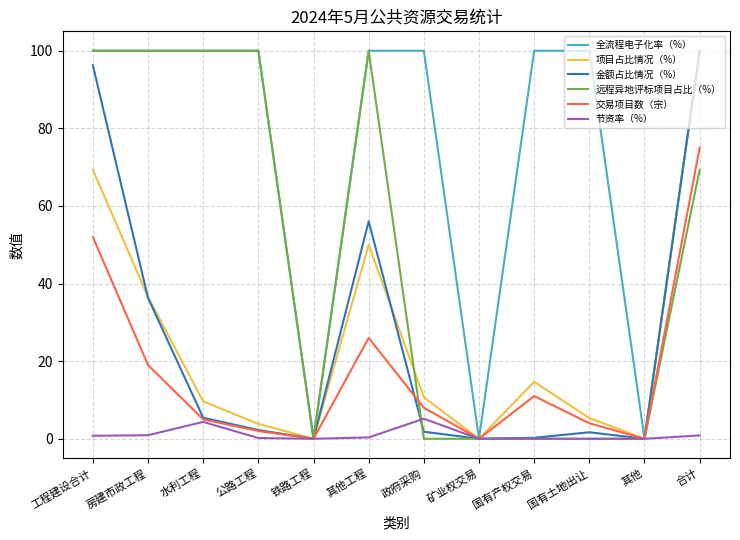

What is the maximum value for 交易项目数（宗）?

75.0